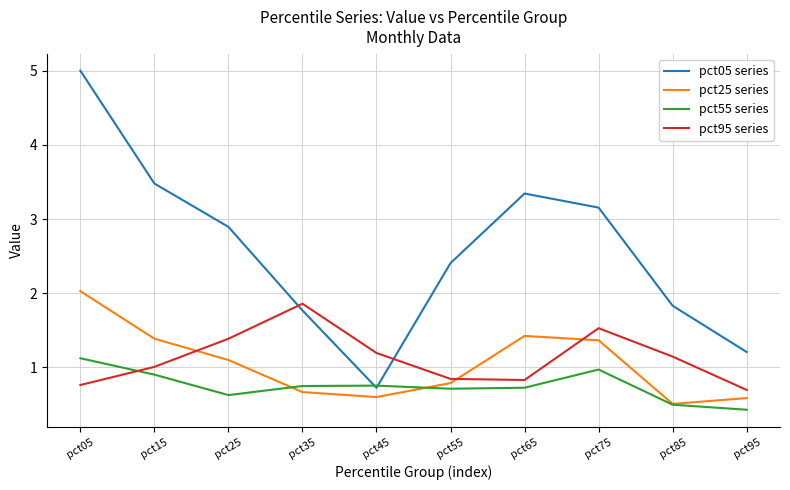

Is the value of pct05 series at pct05 greater than the value of pct55 series at pct65?

Yes